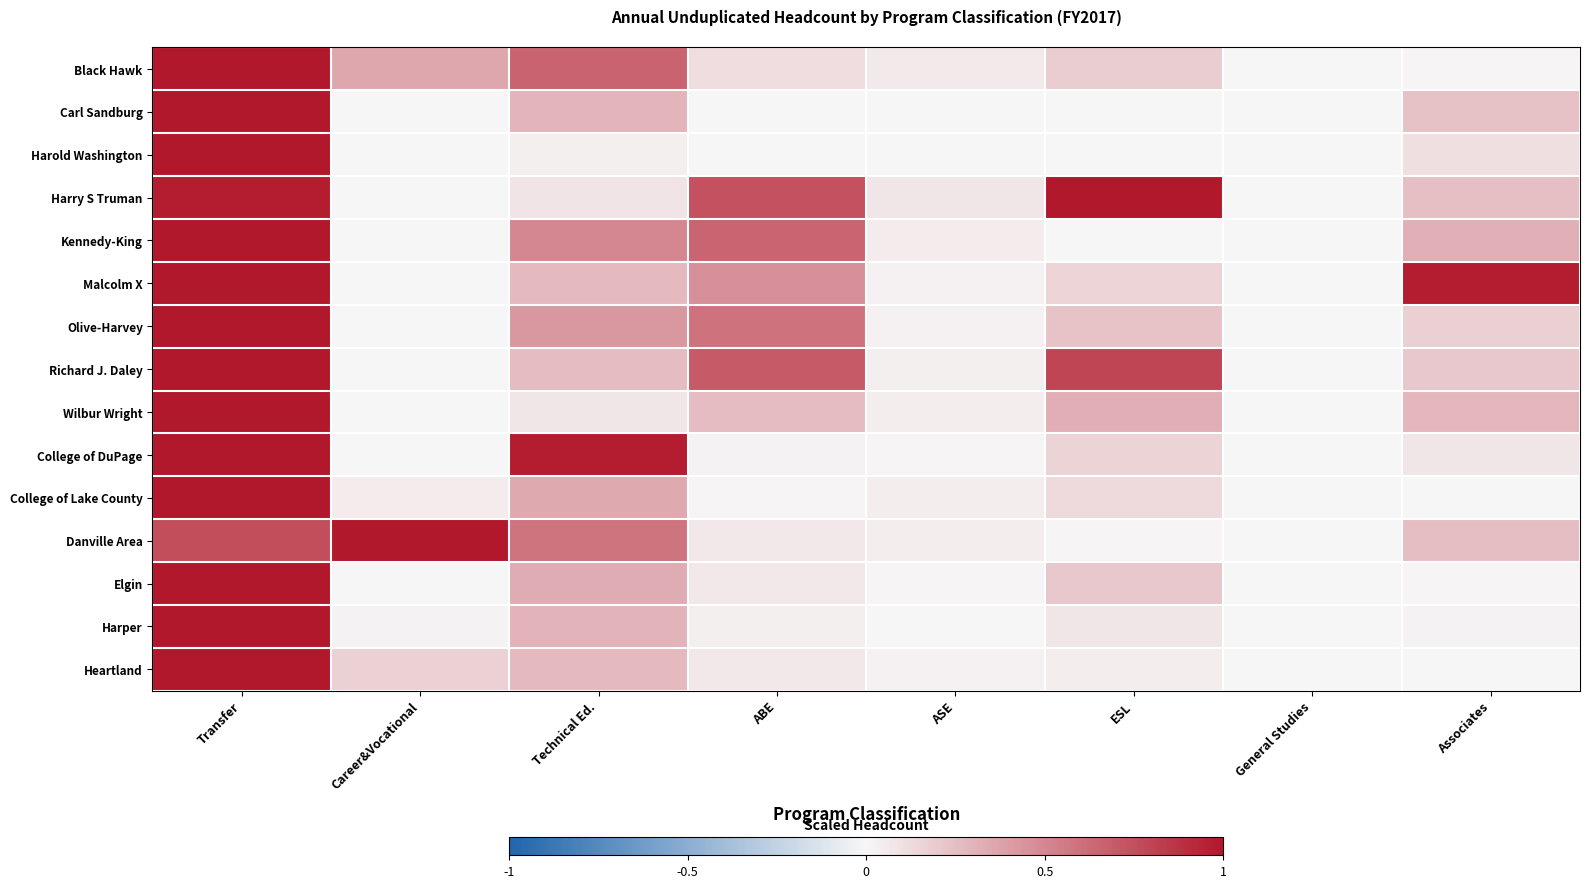

Which series changed the most between Career&Vocational and ASE?

Danville Area